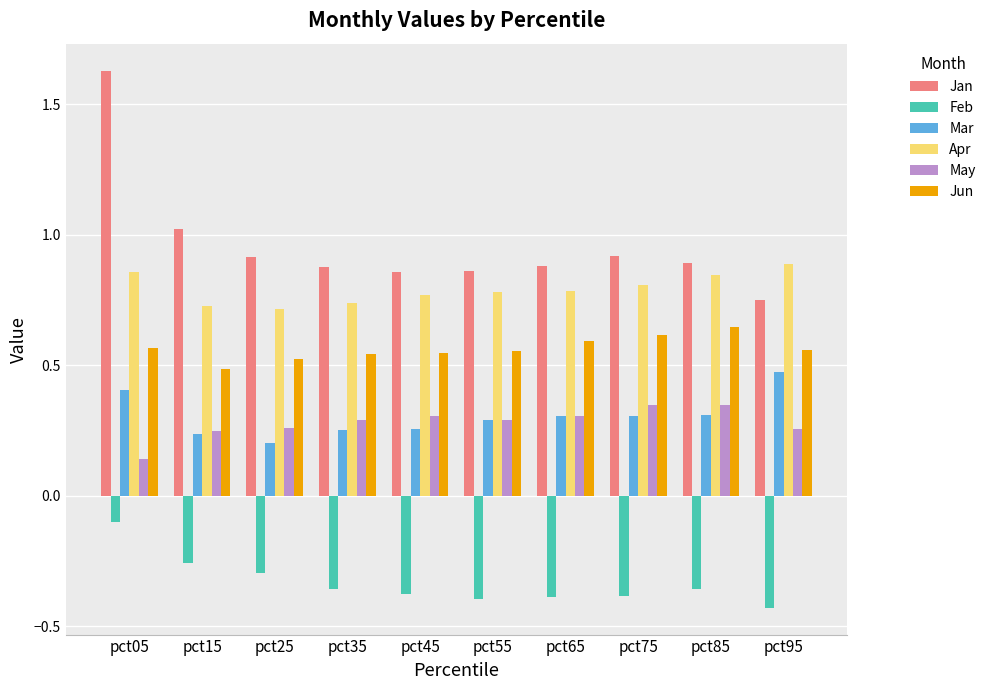

What is the spread (max minus min) of values at pct35?

1.2